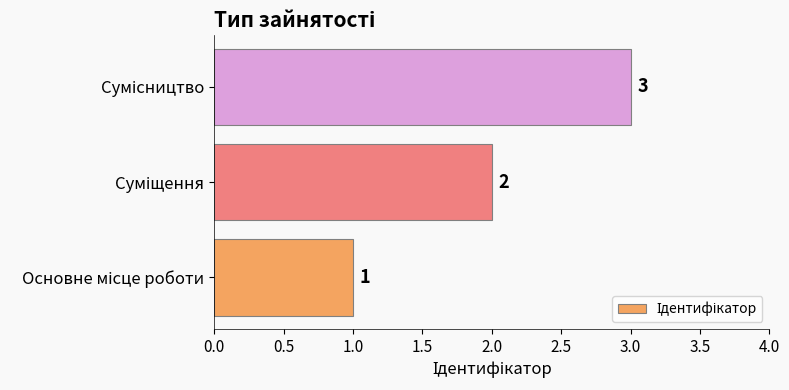

What is the greatest value displayed?

3